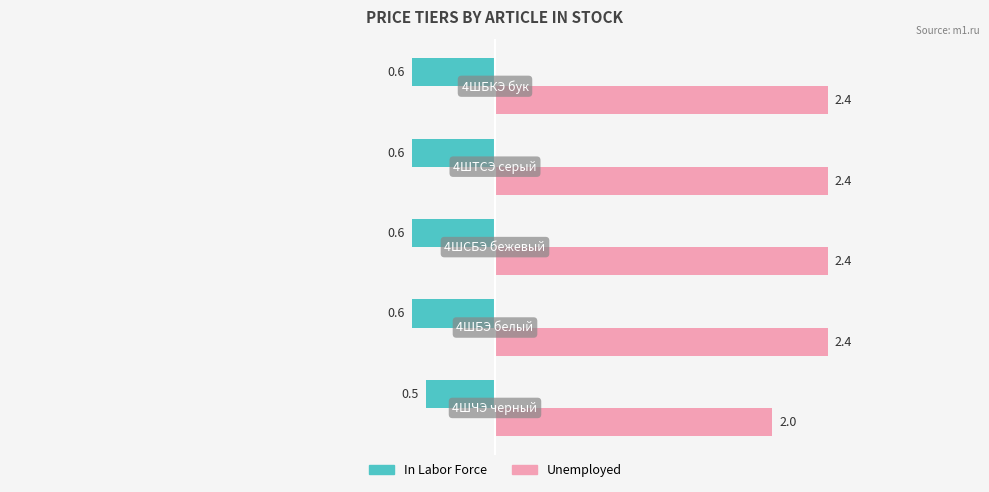

Which series has the largest range (max minus min)?

Unemployed